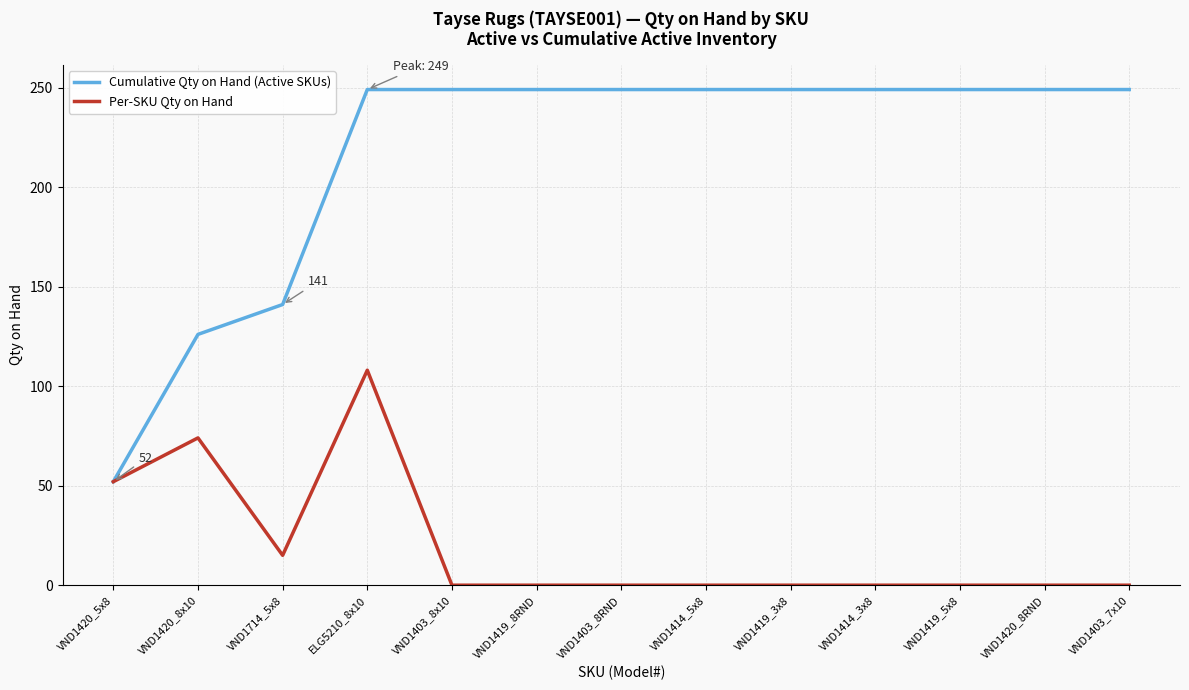

How many lines are shown in the chart?

2